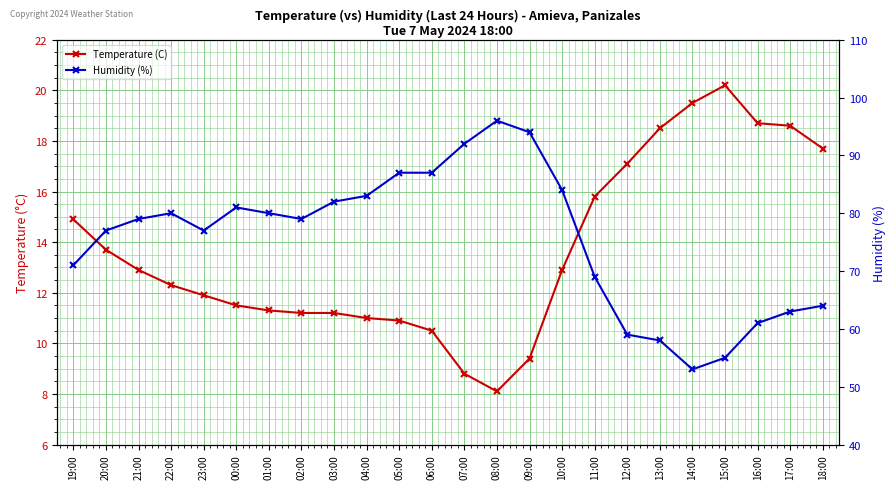

What are all the series names shown in the legend?

Temperature (C), Humidity (%)